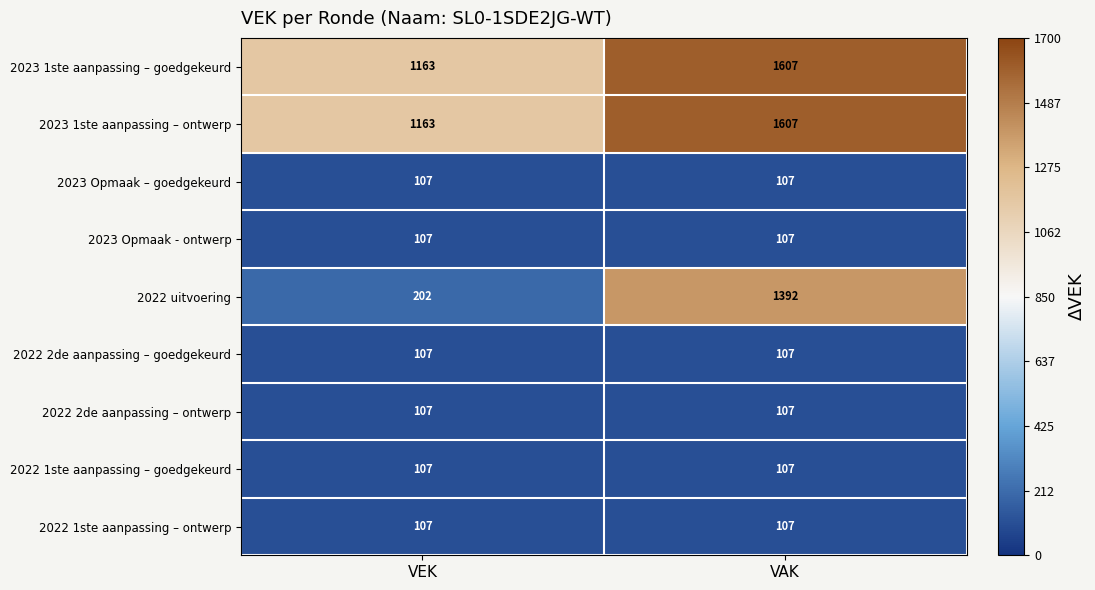

The 2023 Opmaak - ontwerp series shows 107 at VAK. True or false?

True